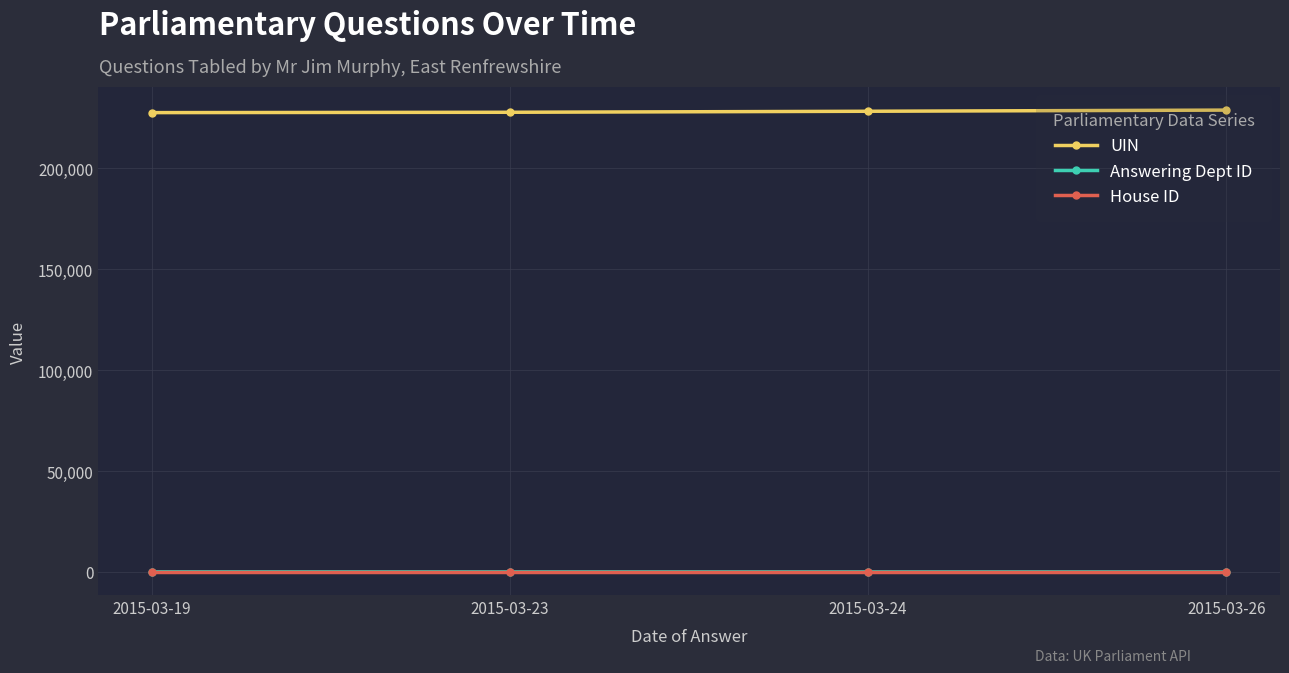

True or false: UIN and House ID cross at least once.

False